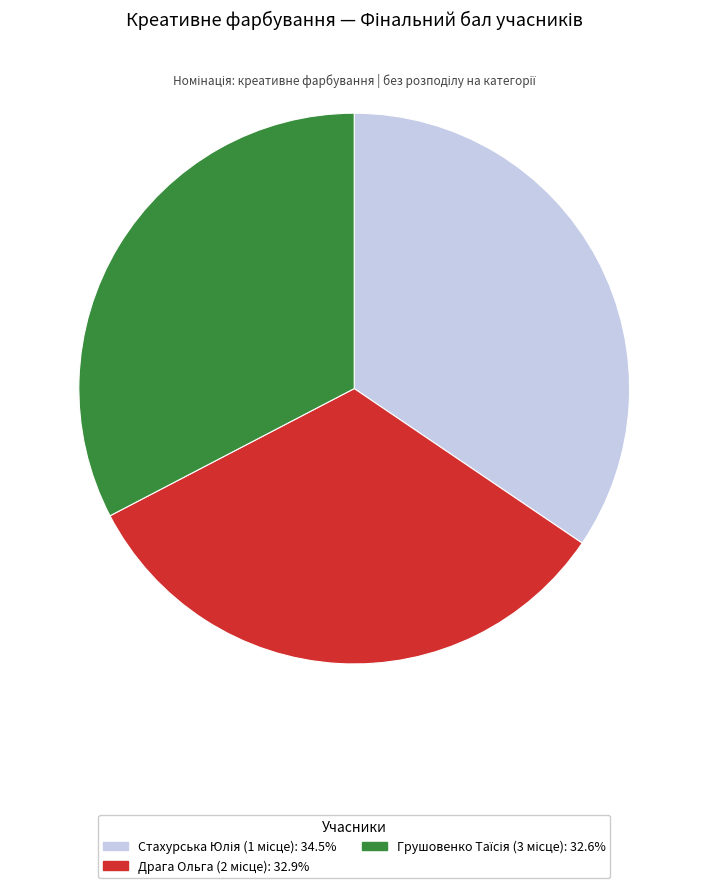

Is there any slice that represents more than half of the pie?

No